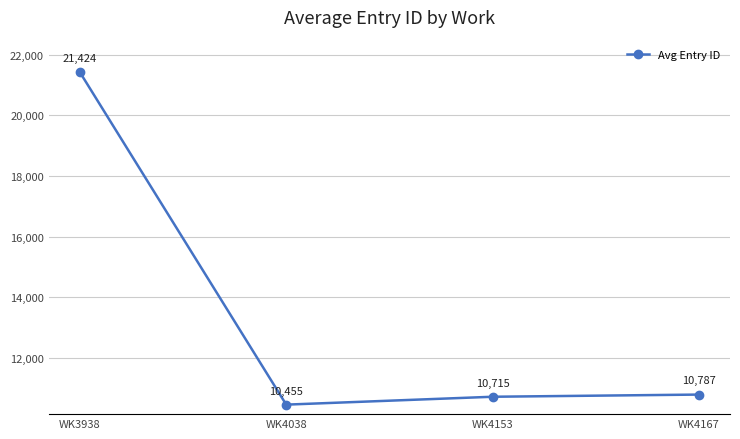

What is the ratio of the value at WK4153 to the value at WK3938?

0.5